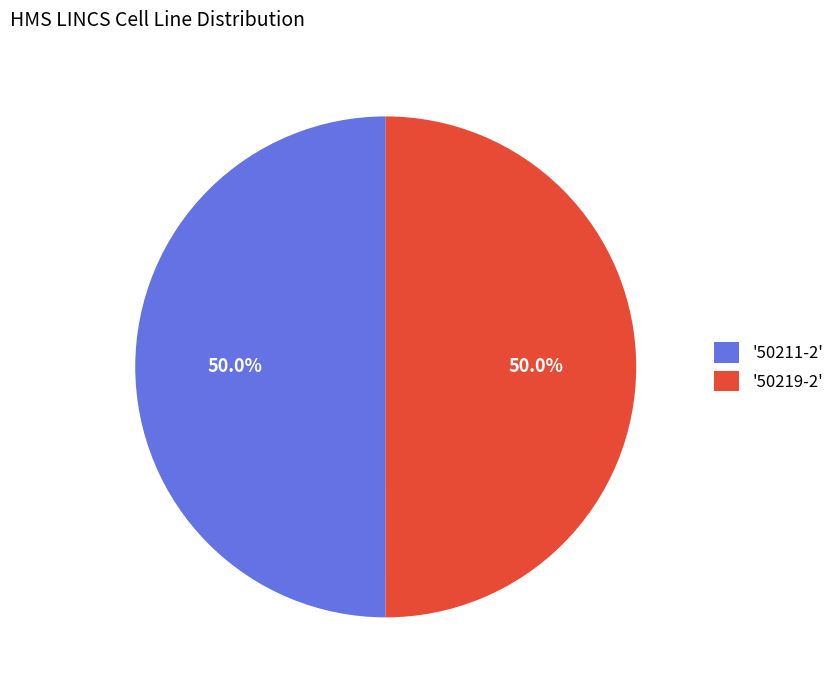

Do '50211-2' and '50219-2' together represent more than half of the pie?

Yes